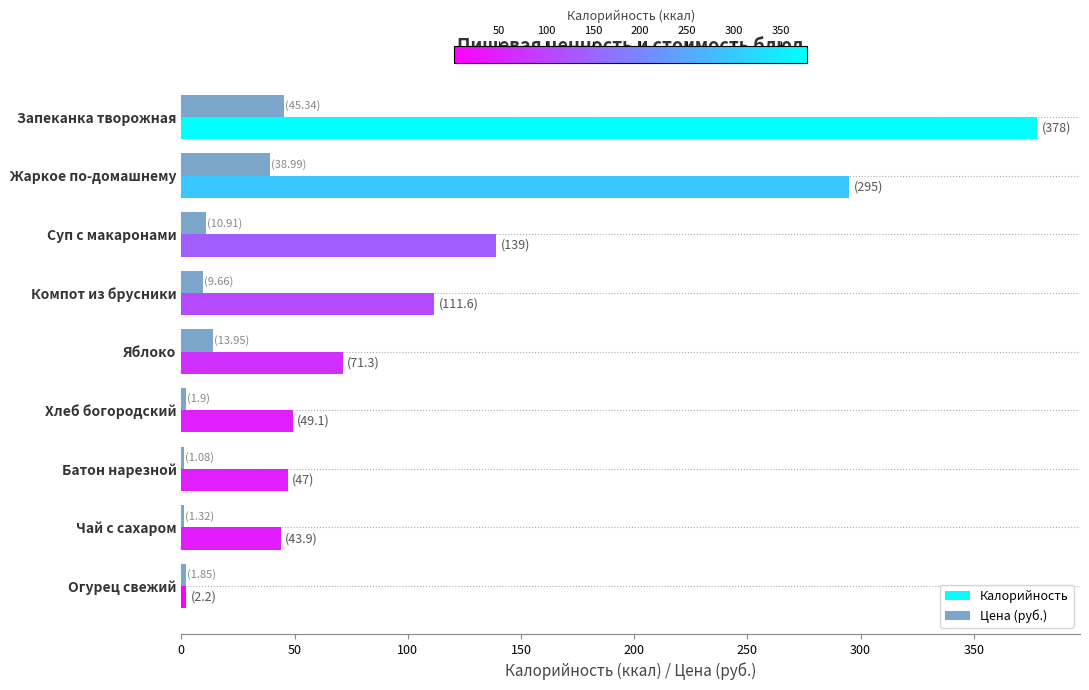

Which series has the largest total across all categories?

Калорийность